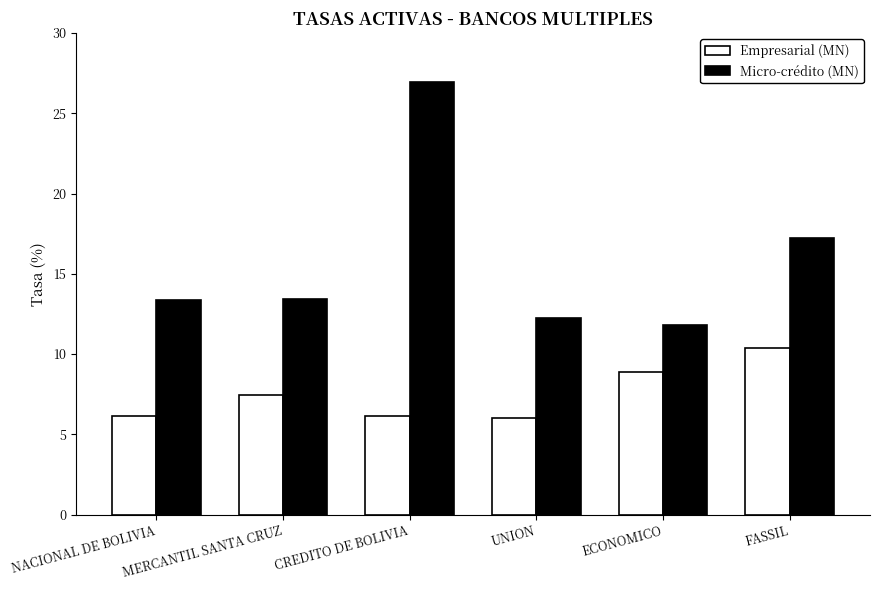

Where is Micro-crédito (MN) nearest to the value 19?

FASSIL